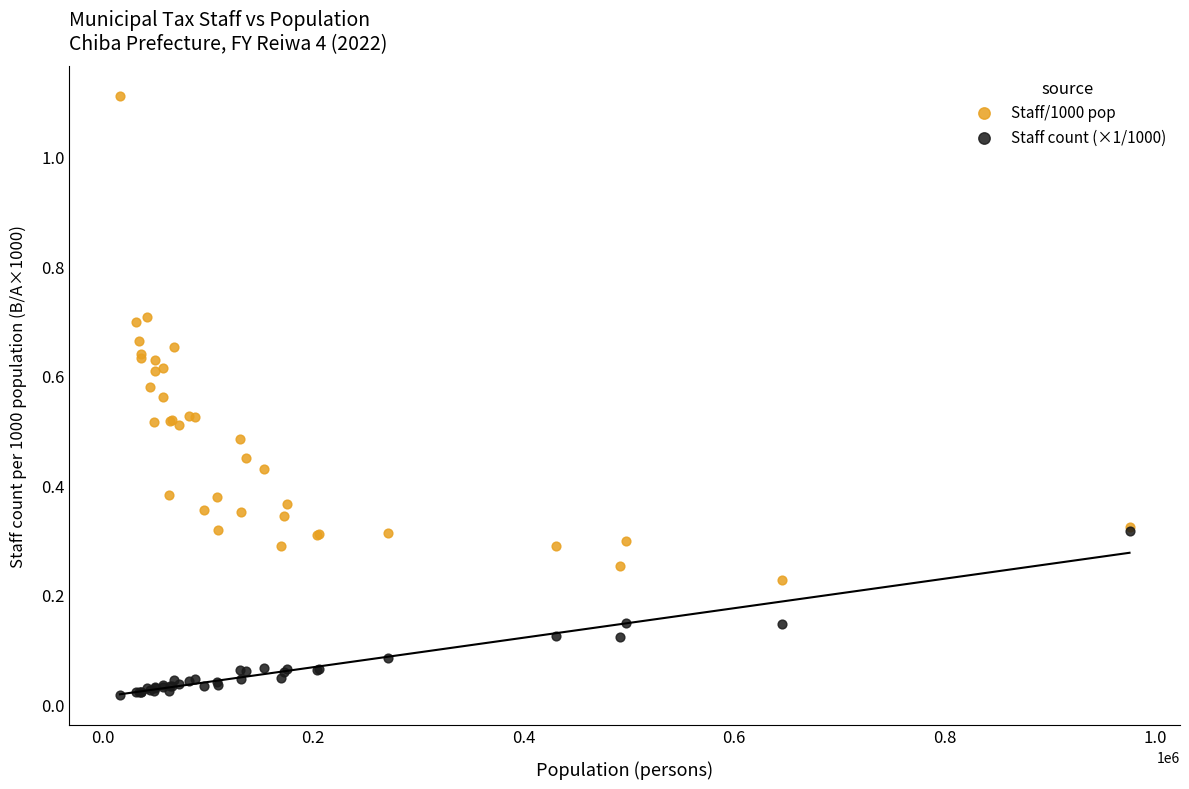

Which series reaches the maximum Y coordinate?

Staff/1000 pop